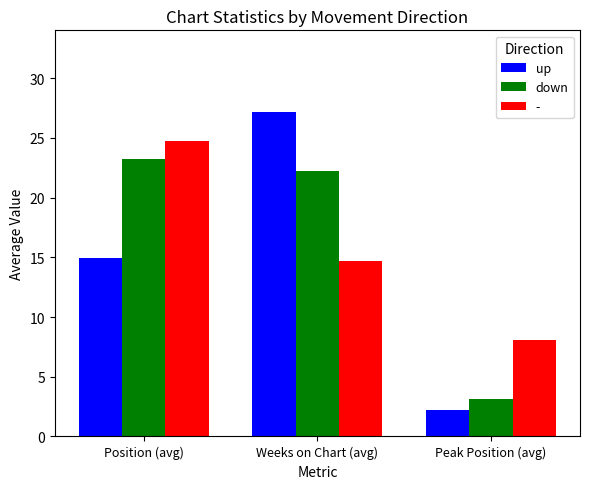

True or false: up has a value of 2.2 at Peak Position (avg).

True